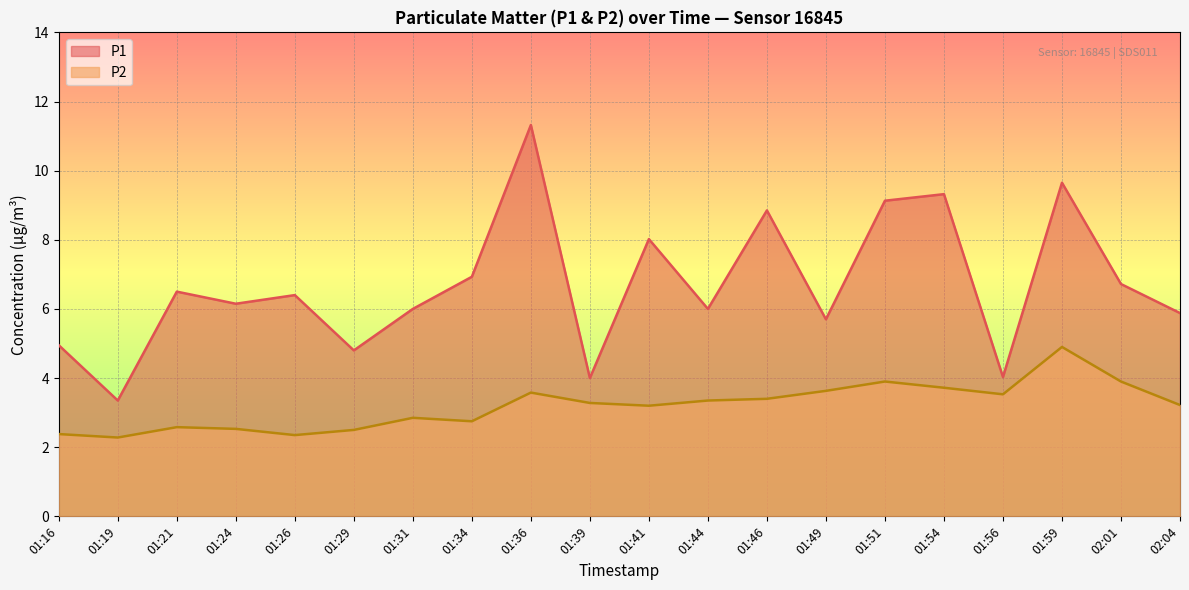

What is the average value of the P2 series?

3.2